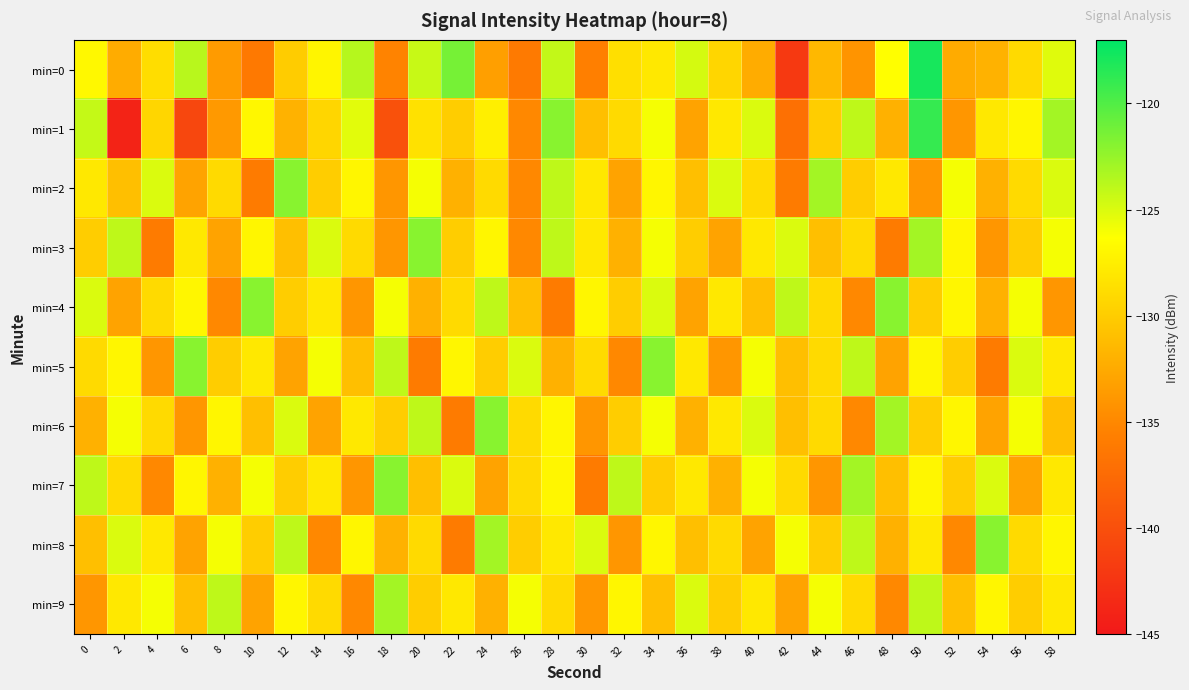

Reading left to right, list all the values displayed in this chart.

min=0: 0=-126.8	2=-132.4	4=-128.8	6=-123.7	8=-133.6	10=-136.2	12=-130.0	14=-127.0	16=-123.6	18=-135.3	20=-124.3	22=-121.4	24=-133.3	26=-136.1	28=-124.1	30=-135.6	32=-128.6	34=-128.0	36=-124.8	38=-129.3	40=-132.3	42=-142.0	44=-131.5	46=-134.2	48=-126.4	50=-117.9	52=-132.4	54=-131.9	56=-129.0	58=-125.2
min=1: 0=-124.2	2=-144.0	4=-129.3	6=-140.8	8=-133.8	10=-126.8	12=-131.9	14=-129.3	16=-125.3	18=-139.9	20=-128.5	22=-130.0	24=-127.5	26=-135.0	28=-122.0	30=-131.0	32=-129.0	34=-126.0	36=-133.0	38=-128.0	40=-125.0	42=-137.0	44=-130.0	46=-124.0	48=-132.0	50=-119.0	52=-134.0	54=-128.0	56=-127.0	58=-123.0
min=2: 0=-128.0	2=-131.0	4=-125.0	6=-133.0	8=-129.0	10=-136.0	12=-122.0	14=-130.0	16=-127.0	18=-134.0	20=-126.0	22=-132.0	24=-129.0	26=-135.0	28=-124.0	30=-128.0	32=-133.0	34=-127.0	36=-131.0	38=-125.0	40=-129.0	42=-136.0	44=-123.0	46=-130.0	48=-128.0	50=-134.0	52=-126.0	54=-132.0	56=-129.0	58=-125.0
min=3: 0=-130.0	2=-124.0	4=-136.0	6=-128.0	8=-133.0	10=-127.0	12=-131.0	14=-125.0	16=-129.0	18=-134.0	20=-122.0	22=-130.0	24=-127.0	26=-135.0	28=-124.0	30=-128.0	32=-132.0	34=-126.0	36=-130.0	38=-133.0	40=-128.0	42=-125.0	44=-131.0	46=-129.0	48=-136.0	50=-123.0	52=-127.0	54=-134.0	56=-130.0	58=-126.0
min=4: 0=-125.0	2=-133.0	4=-129.0	6=-127.0	8=-135.0	10=-122.0	12=-130.0	14=-128.0	16=-134.0	18=-126.0	20=-132.0	22=-129.0	24=-124.0	26=-131.0	28=-136.0	30=-127.0	32=-130.0	34=-125.0	36=-133.0	38=-128.0	40=-131.0	42=-124.0	44=-129.0	46=-135.0	48=-122.0	50=-130.0	52=-127.0	54=-132.0	56=-126.0	58=-134.0
min=5: 0=-129.0	2=-127.0	4=-134.0	6=-122.0	8=-130.0	10=-128.0	12=-133.0	14=-126.0	16=-131.0	18=-124.0	20=-136.0	22=-127.0	24=-130.0	26=-125.0	28=-132.0	30=-129.0	32=-135.0	34=-122.0	36=-128.0	38=-134.0	40=-126.0	42=-131.0	44=-129.0	46=-124.0	48=-133.0	50=-127.0	52=-130.0	54=-136.0	56=-125.0	58=-128.0
min=6: 0=-132.0	2=-126.0	4=-129.0	6=-134.0	8=-127.0	10=-131.0	12=-125.0	14=-133.0	16=-128.0	18=-130.0	20=-124.0	22=-136.0	24=-122.0	26=-129.0	28=-127.0	30=-134.0	32=-130.0	34=-126.0	36=-132.0	38=-128.0	40=-125.0	42=-131.0	44=-129.0	46=-135.0	48=-123.0	50=-130.0	52=-127.0	54=-133.0	56=-126.0	58=-131.0
min=7: 0=-124.0	2=-129.0	4=-135.0	6=-127.0	8=-132.0	10=-126.0	12=-130.0	14=-128.0	16=-134.0	18=-122.0	20=-131.0	22=-125.0	24=-133.0	26=-129.0	28=-127.0	30=-136.0	32=-124.0	34=-130.0	36=-128.0	38=-132.0	40=-126.0	42=-129.0	44=-134.0	46=-123.0	48=-131.0	50=-127.0	52=-130.0	54=-125.0	56=-133.0	58=-128.0
min=8: 0=-131.0	2=-125.0	4=-128.0	6=-133.0	8=-126.0	10=-130.0	12=-124.0	14=-135.0	16=-127.0	18=-132.0	20=-129.0	22=-136.0	24=-123.0	26=-130.0	28=-128.0	30=-125.0	32=-134.0	34=-127.0	36=-131.0	38=-129.0	40=-133.0	42=-126.0	44=-130.0	46=-124.0	48=-132.0	50=-128.0	52=-135.0	54=-122.0	56=-129.0	58=-127.0
min=9: 0=-134.0	2=-128.0	4=-126.0	6=-131.0	8=-124.0	10=-133.0	12=-127.0	14=-129.0	16=-135.0	18=-123.0	20=-130.0	22=-128.0	24=-132.0	26=-126.0	28=-129.0	30=-134.0	32=-127.0	34=-131.0	36=-125.0	38=-130.0	40=-128.0	42=-133.0	44=-126.0	46=-129.0	48=-135.0	50=-124.0	52=-131.0	54=-127.0	56=-130.0	58=-128.0